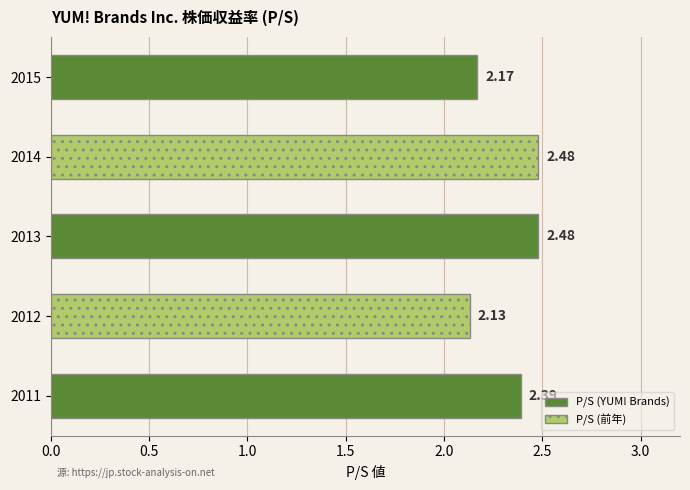

What is the sum of all values?

11.7